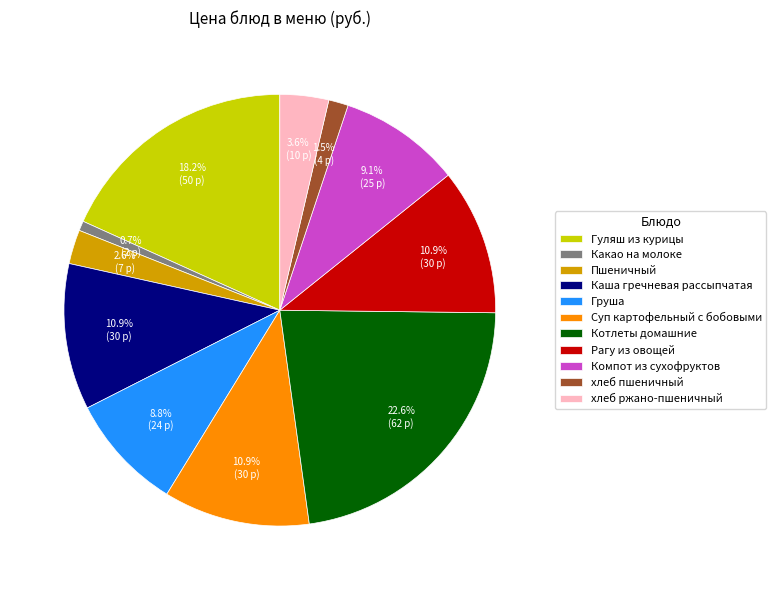

Is it true that Компот из сухофруктов is 9% of the pie?

True